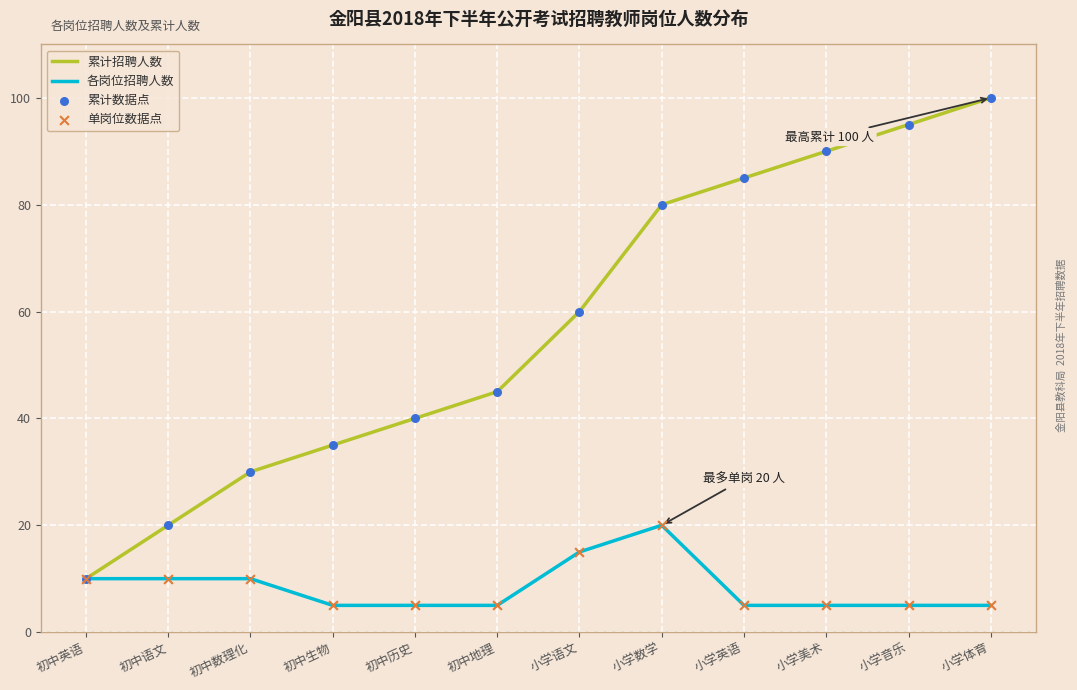

What is the total value across all series at 小学数学?

100